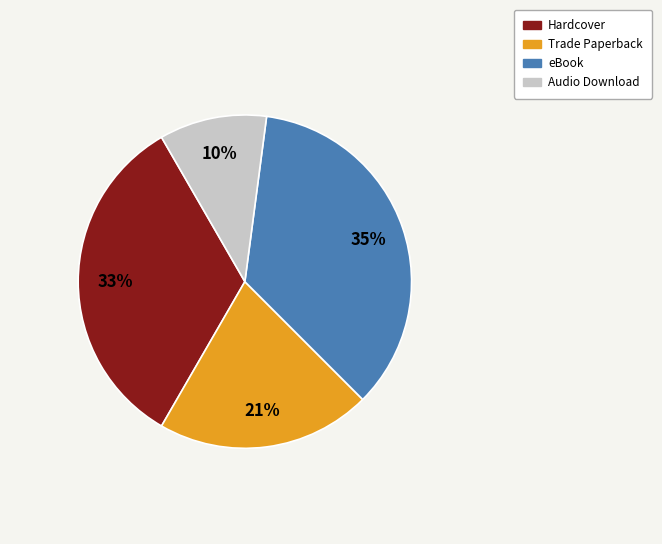

Do eBook and Audio Download together represent more than half of the pie?

No